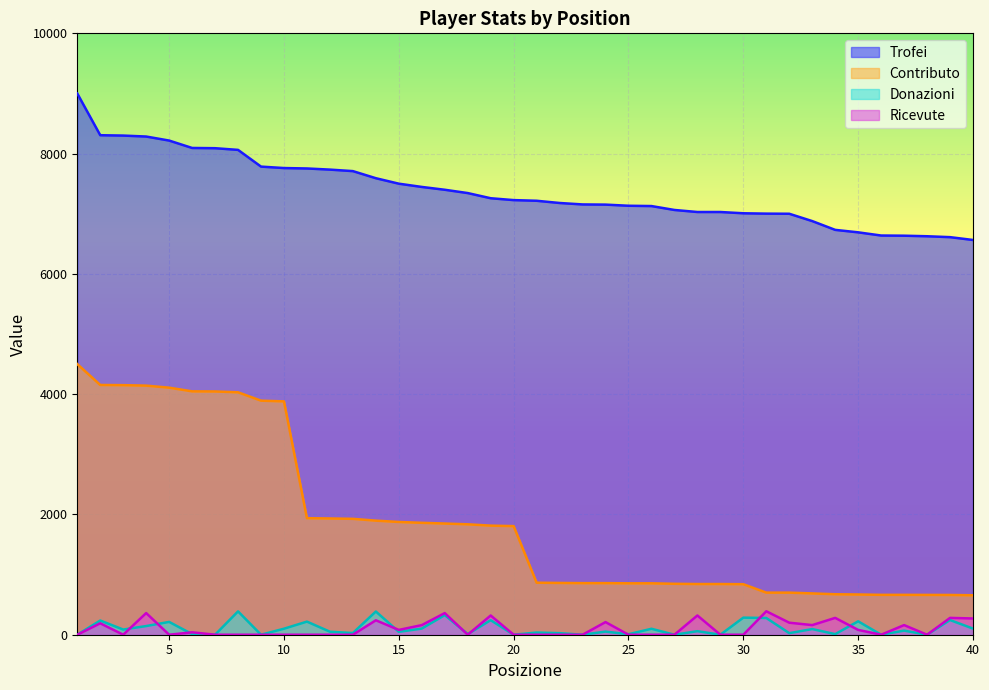

What is the maximum value shown in the chart?

9000